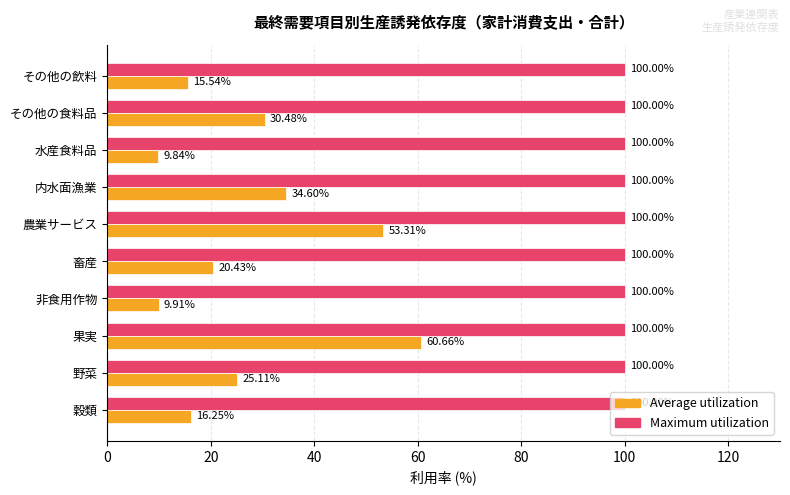

Which series has the largest range (max minus min)?

Average utilization